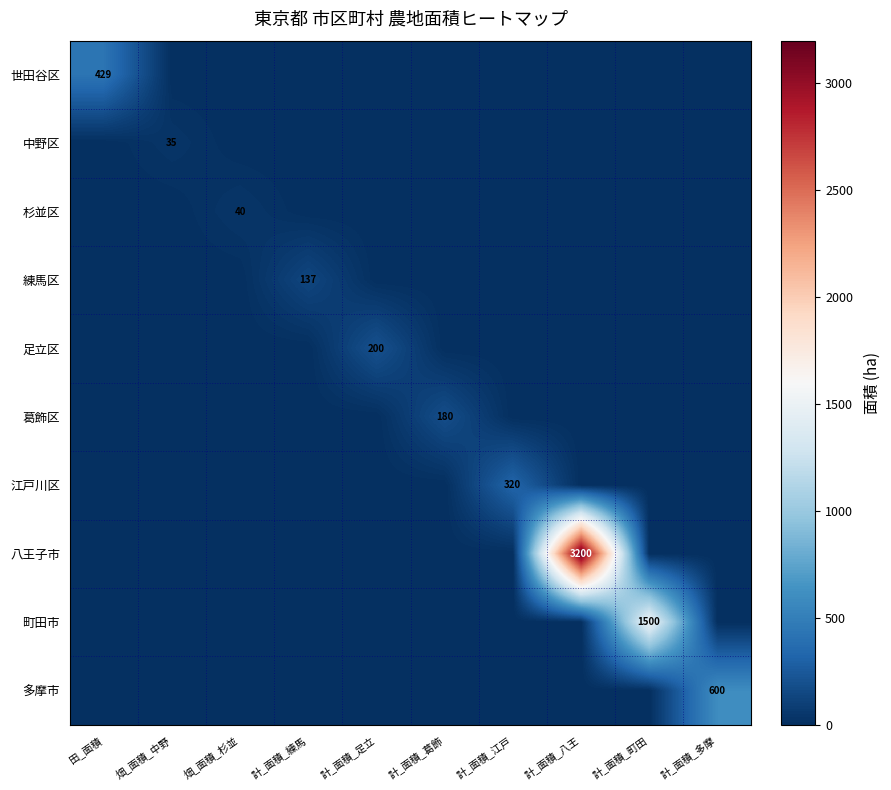

What is the total value across all series at 計_面積_江戸?

320